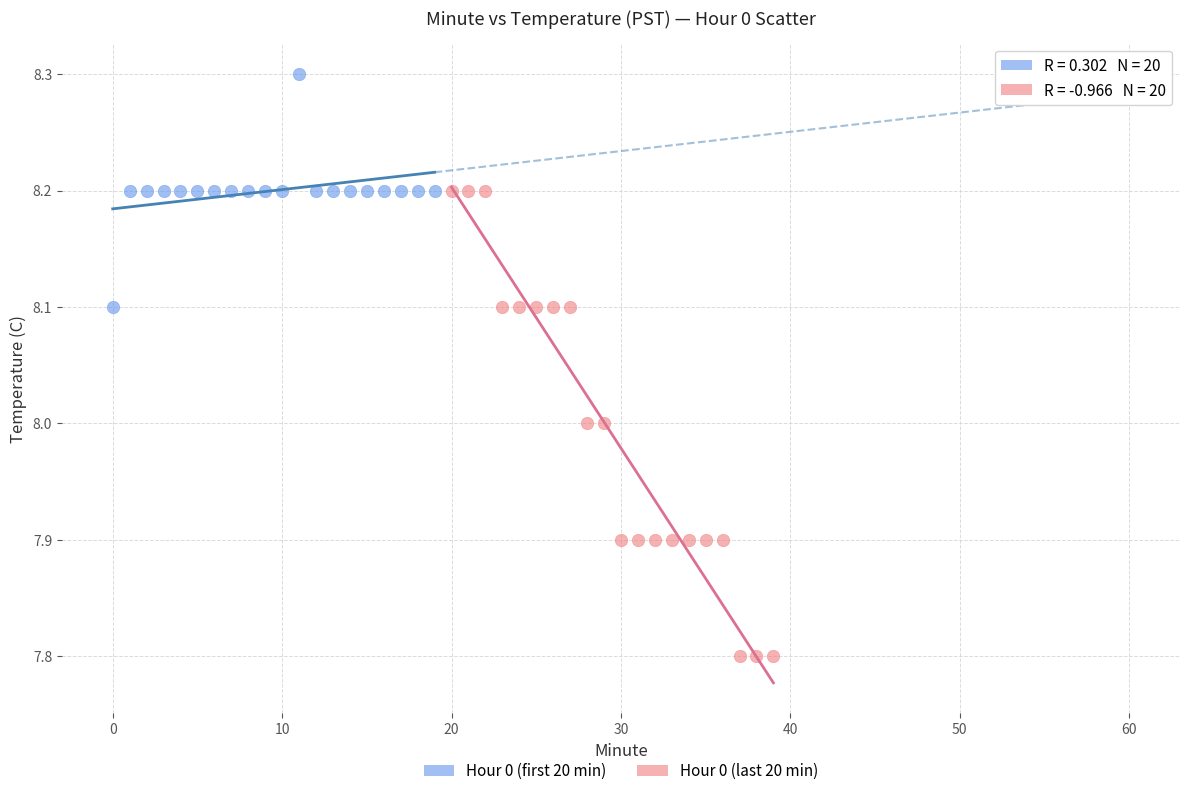

Which series has the largest Y range (max minus min)?

Hour 0 (last 20 min)